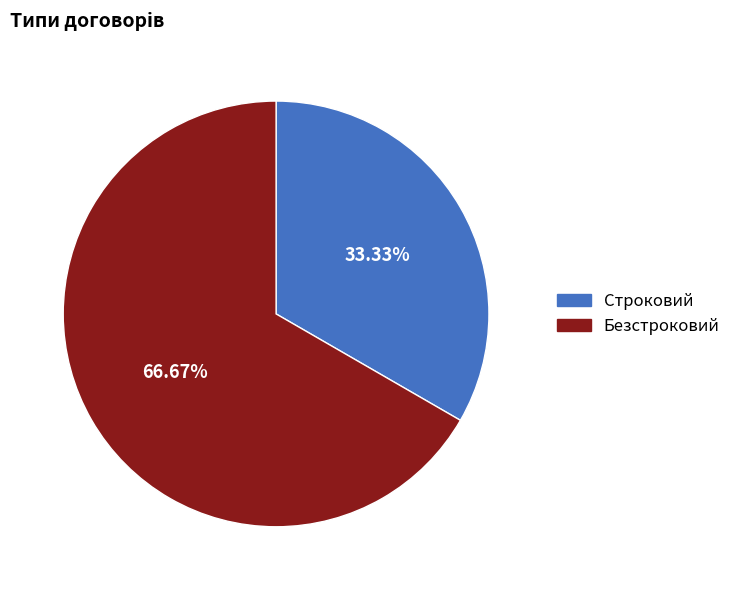

To the nearest percent, what is the difference between the Строковий and Безстроковий slice percentages?

33%